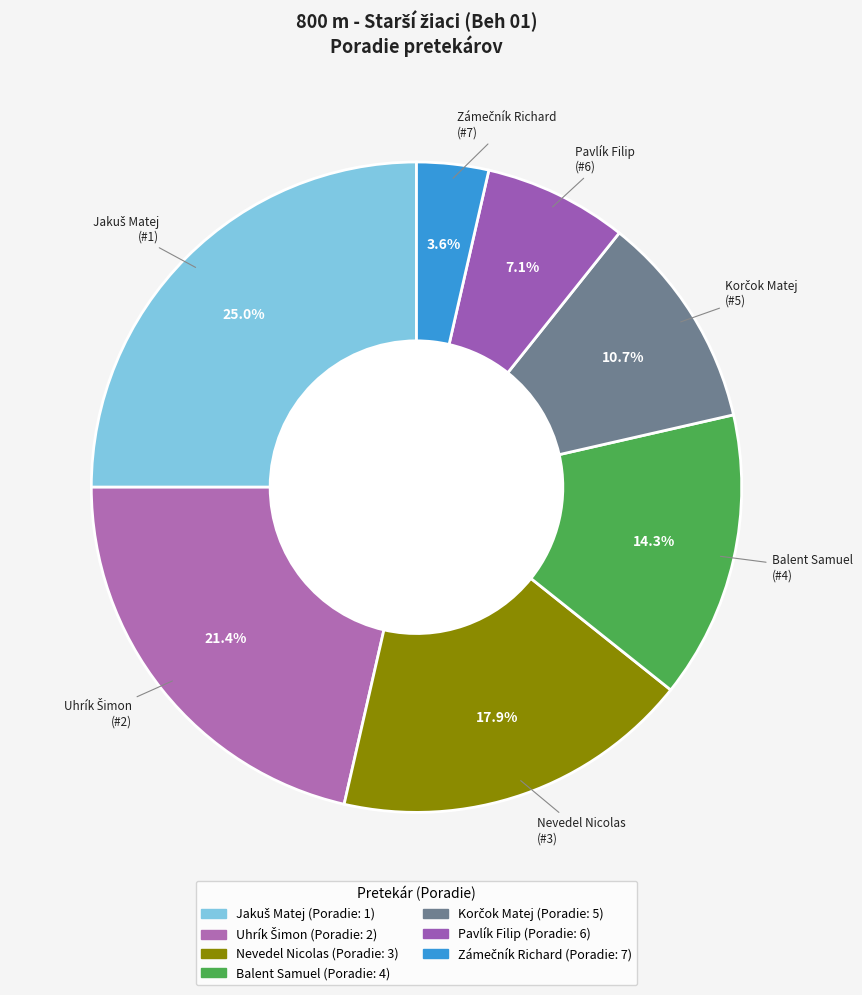

Is there a majority slice in this chart?

No